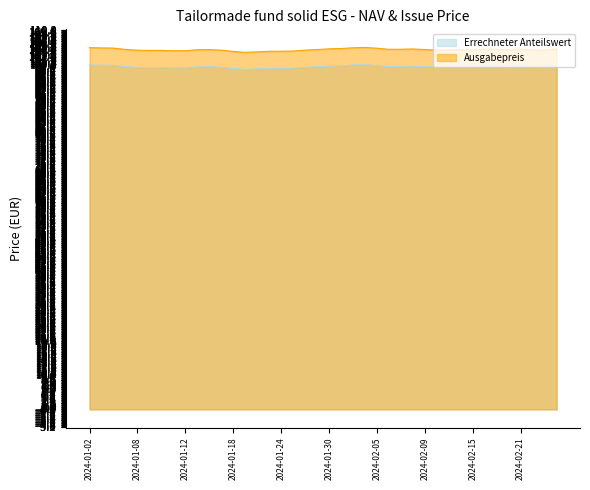

In Ausgabepreis, how many points are higher than both neighbors (excluding endpoints)?

6